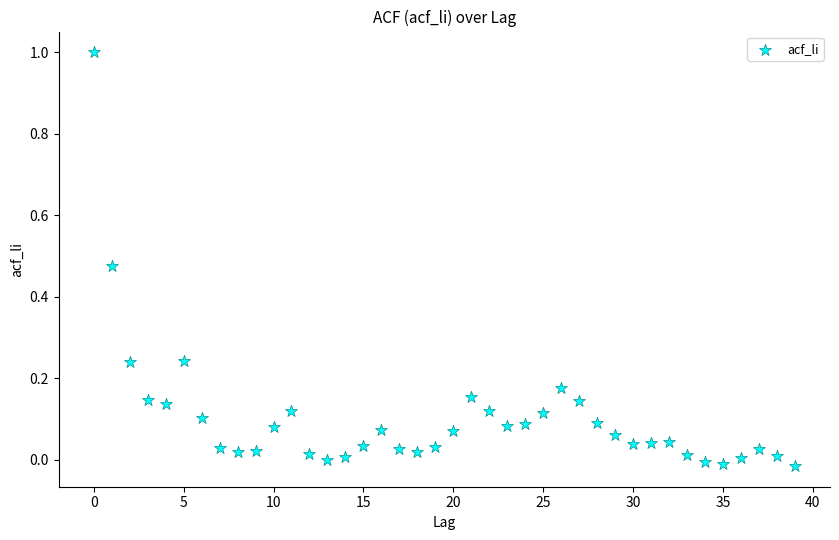

What is the range of Y values (max minus min)?

1.0